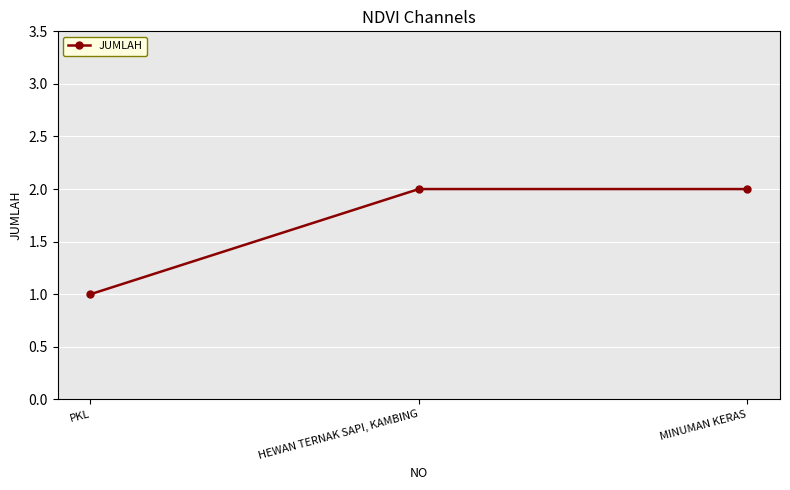

Reading left to right, transcribe all the data shown in this chart.

PKL=1	HEWAN TERNAK SAPI, KAMBING=2	MINUMAN KERAS=2